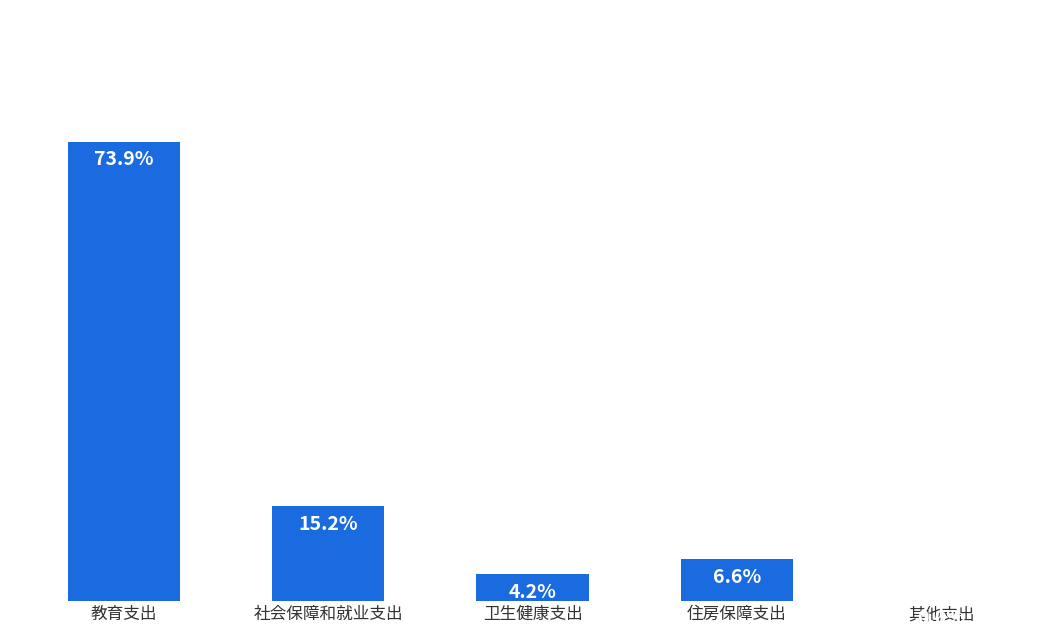

Are the bars horizontal?

No